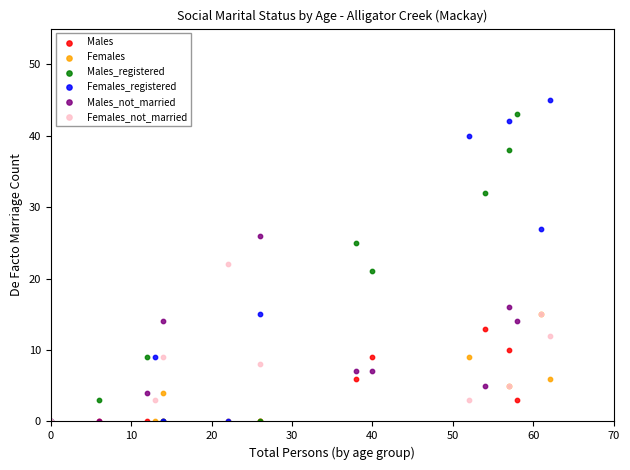

Which series has the widest spread of Y values?

Females_registered